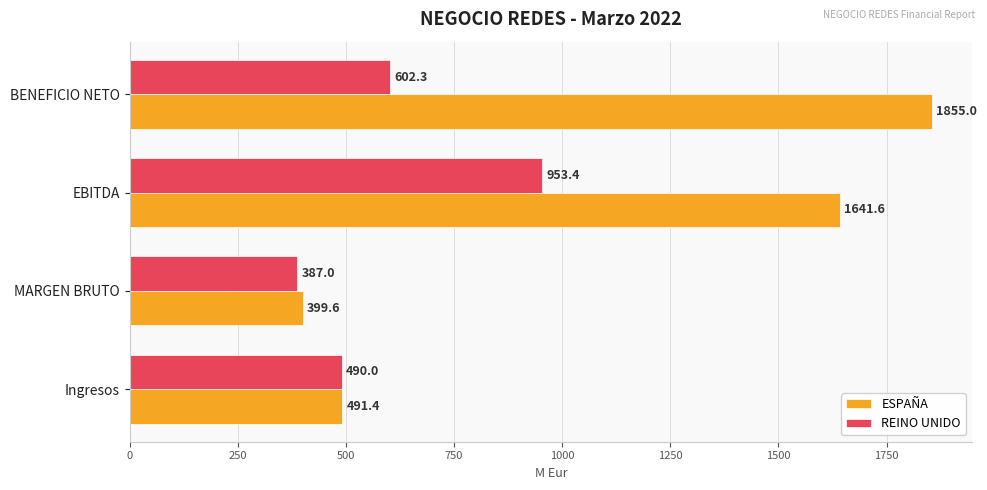

Which label corresponds to the largest value in the chart?

BENEFICIO NETO